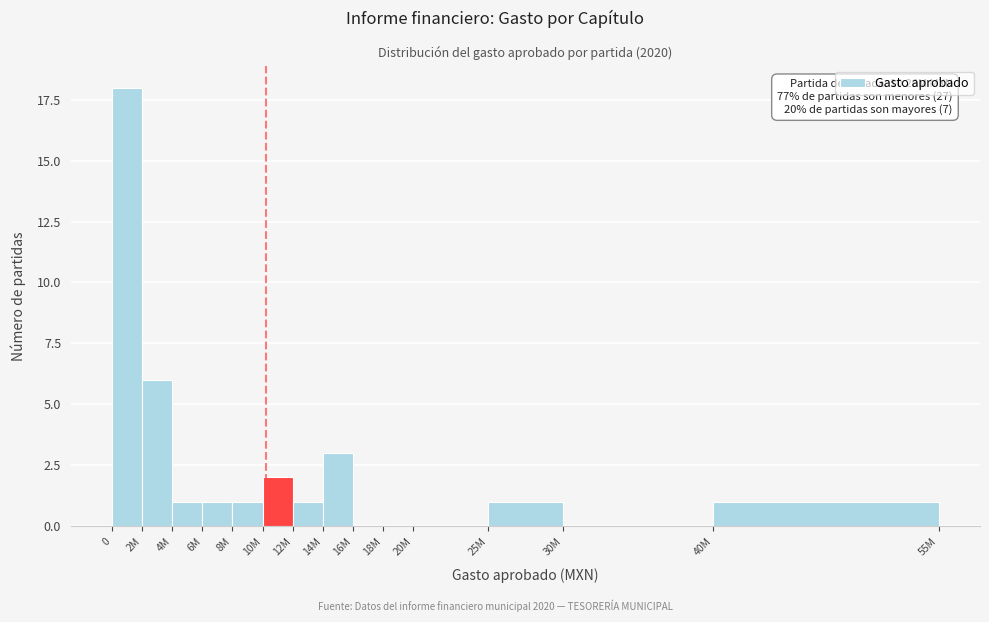

Reading left to right, extract all data points from this chart.

0=18	2M=6	4M=1	6M=1	8M=1	10M=2	12M=1	14M=3	16M=0	18M=0	20M=0	25M=1	30M=0	40M=1